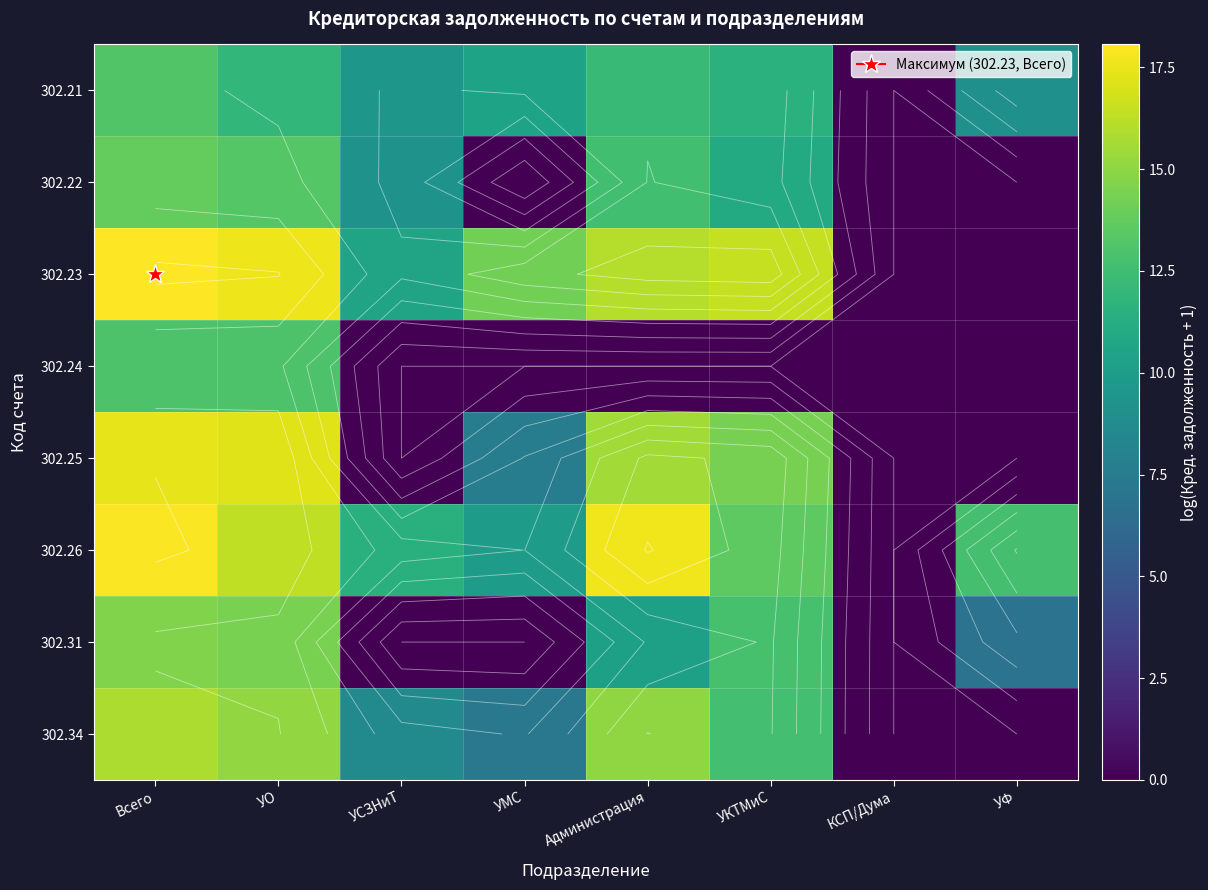

Is the value of 302.25 at УСЗНиТ greater than the value of 302.22 at УФ?

No